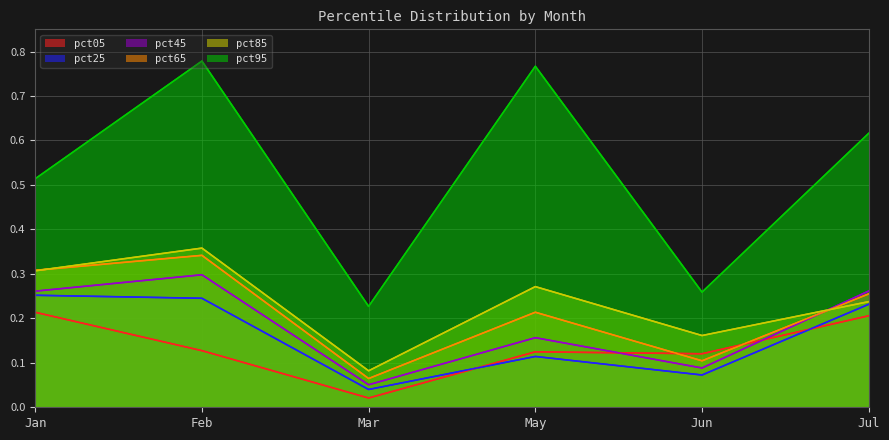

What is the label of the 2nd point from the right?

Jun